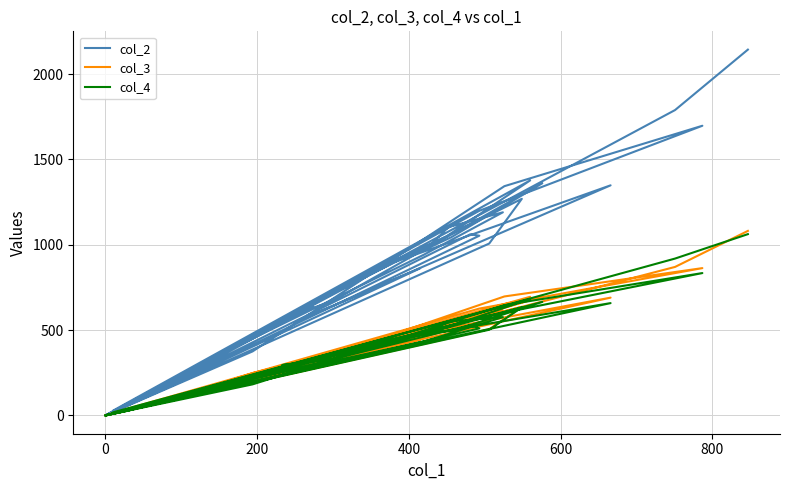

What is the sum of all col_3 values?

15874